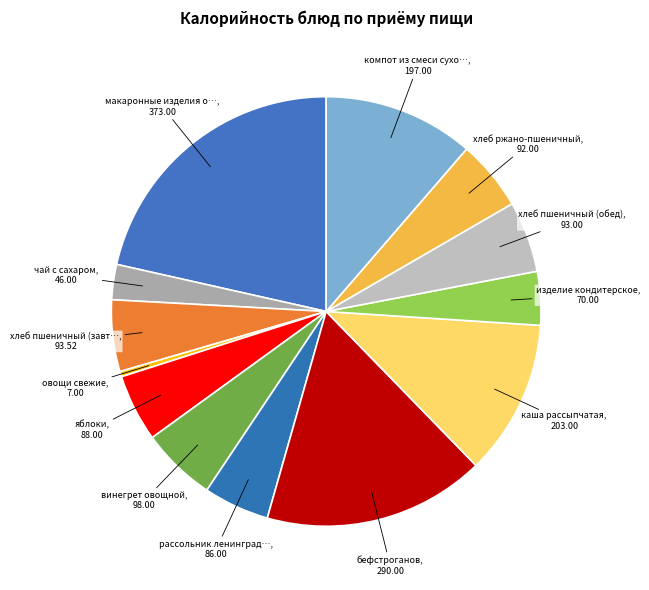

Count the number of slices in the pie.

13